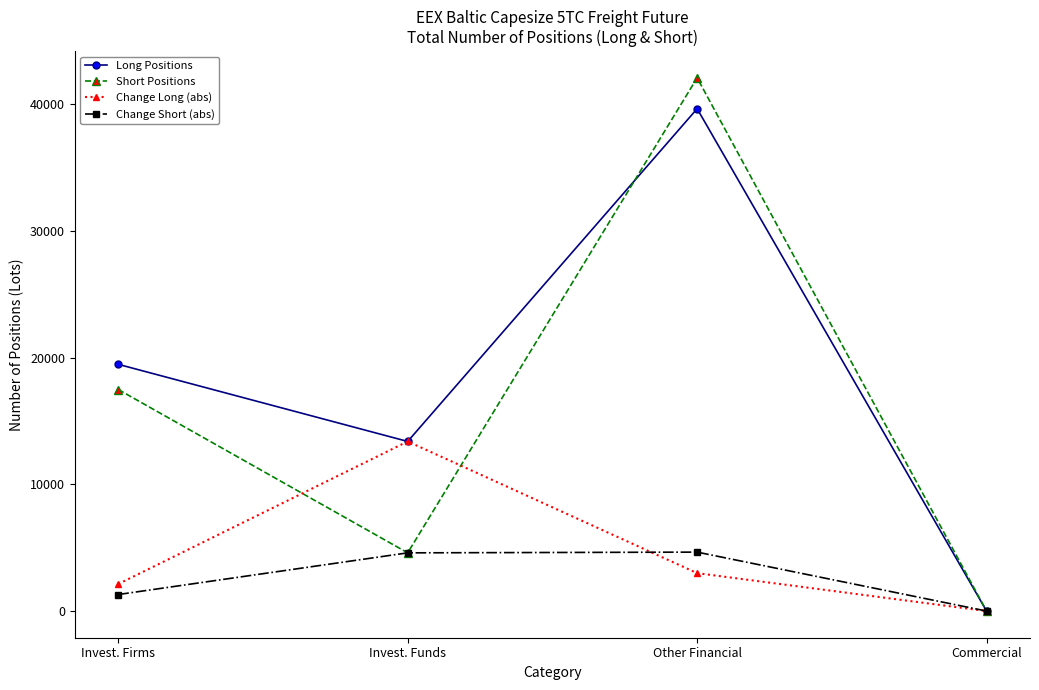

How many values in Change Long (abs) are above zero?

3